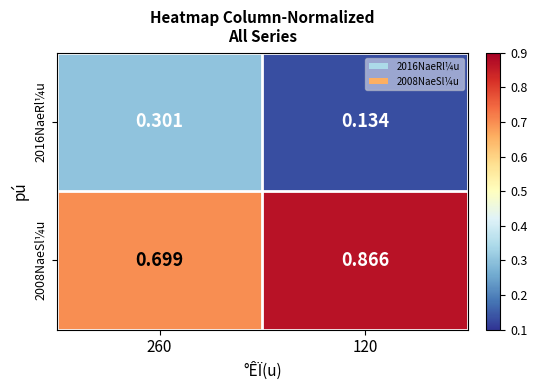

Is the value of 2016NaeRl¼u at 120 greater than the value of 2008NaeSl¼u at 120?

No